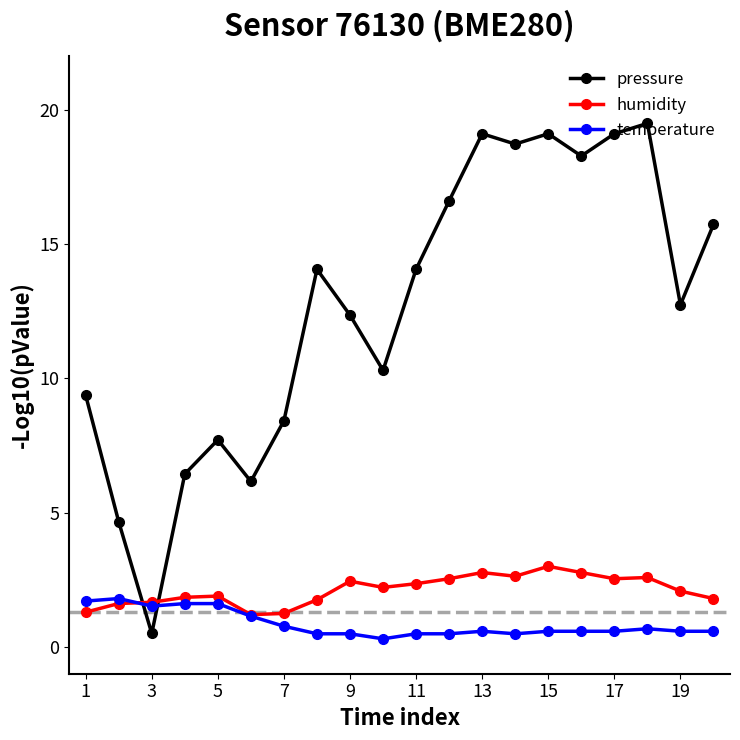

What is the value of the humidity point at the 1st from the left?

1.3